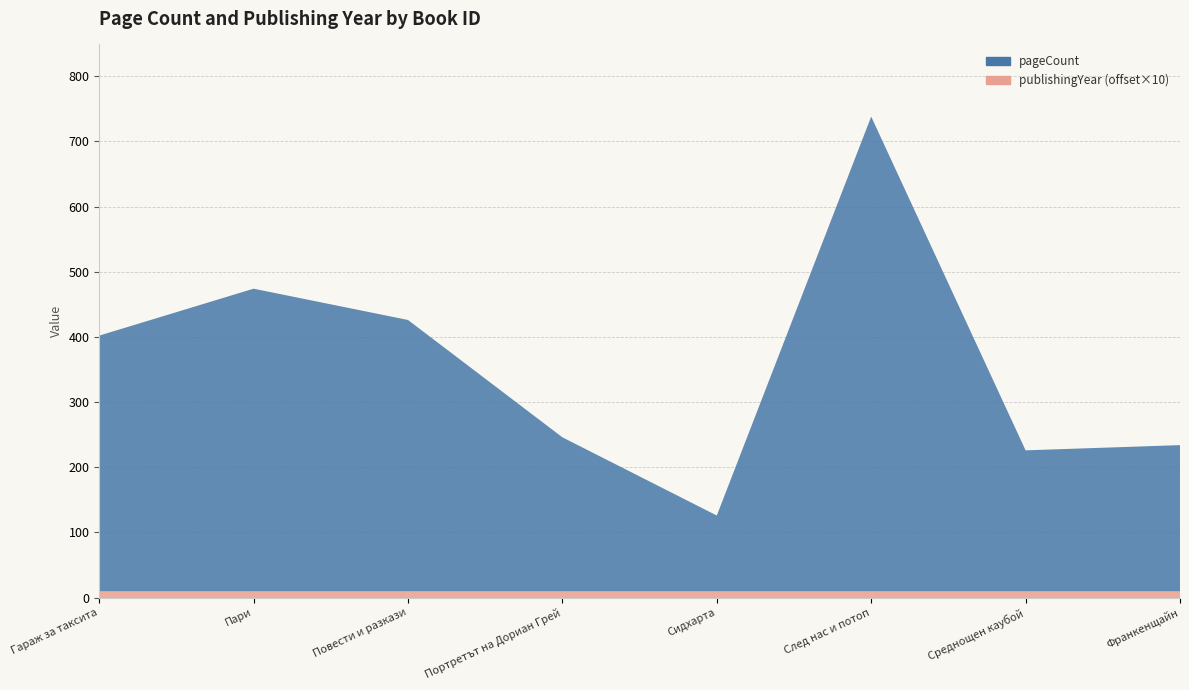

Reading left to right, transcribe all the data shown in this chart.

pageCount: 392	464	416	236	116	728	216	224
publishingYear: 1981	1981	1981	1981	1981	1981	1981	1981